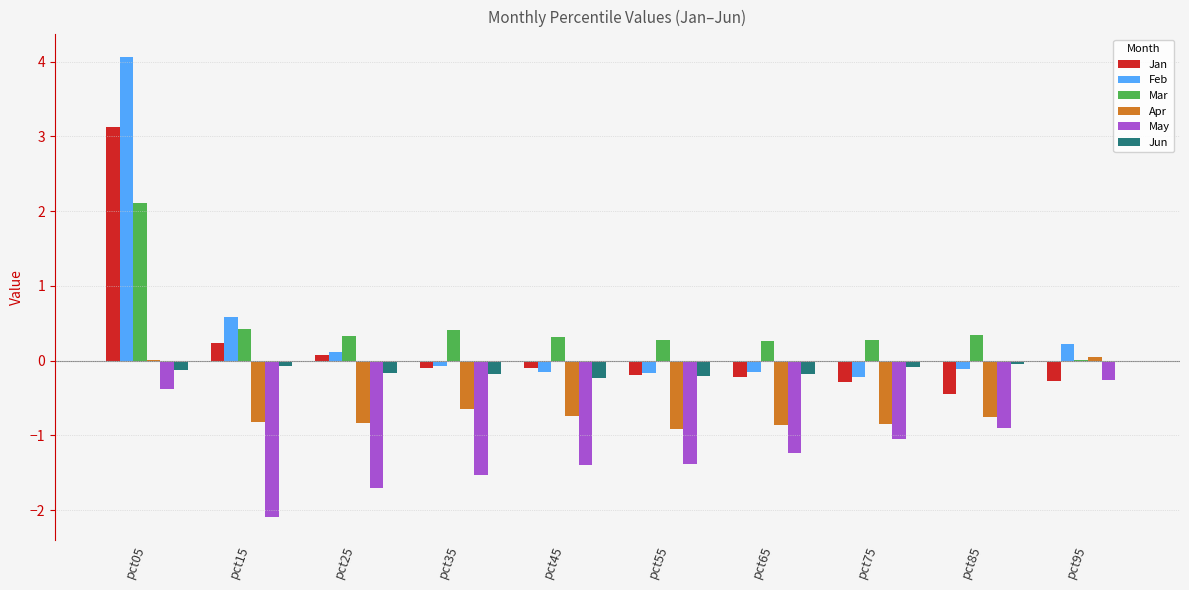

What is the total value across all series at pct65?

-2.4